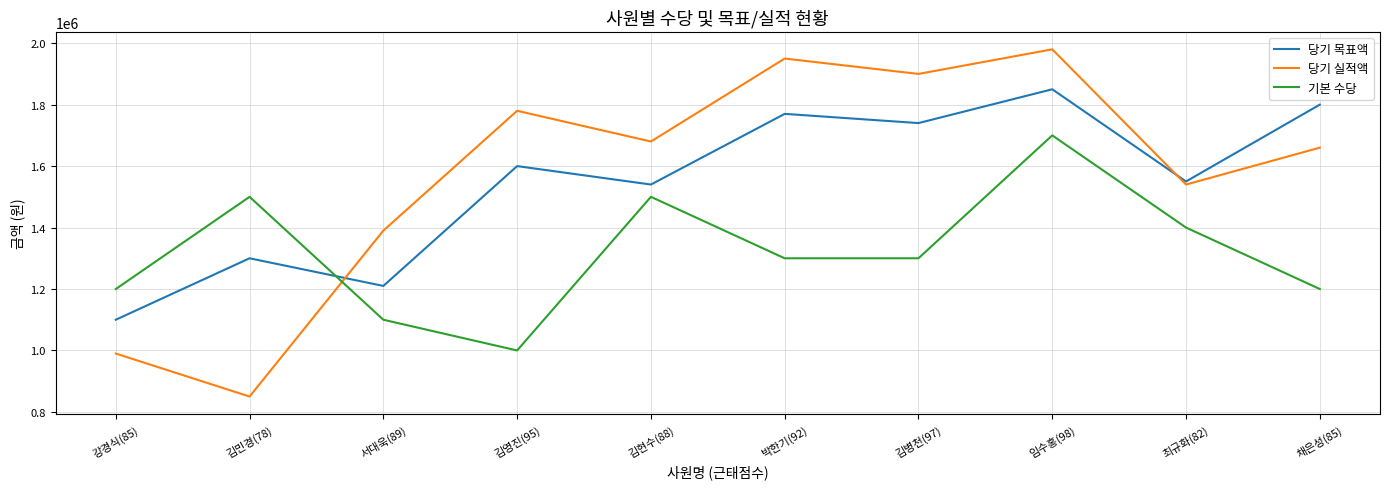

Reading right to left, list all the values displayed in this chart.

당기 목표액: 채은성(85)=1800000	최규화(82)=1550000	임수홍(98)=1850000	김병천(97)=1740000	박한기(92)=1770000	김현수(88)=1540000	김영진(95)=1600000	서대욱(89)=1210000	김민경(78)=1300000	강경식(85)=1100000
당기 실적액: 채은성(85)=1660000	최규화(82)=1540000	임수홍(98)=1980000	김병천(97)=1900000	박한기(92)=1950000	김현수(88)=1680000	김영진(95)=1780000	서대욱(89)=1390000	김민경(78)=850000	강경식(85)=990000
기본 수당: 채은성(85)=1200000	최규화(82)=1400000	임수홍(98)=1700000	김병천(97)=1300000	박한기(92)=1300000	김현수(88)=1500000	김영진(95)=1000000	서대욱(89)=1100000	김민경(78)=1500000	강경식(85)=1200000